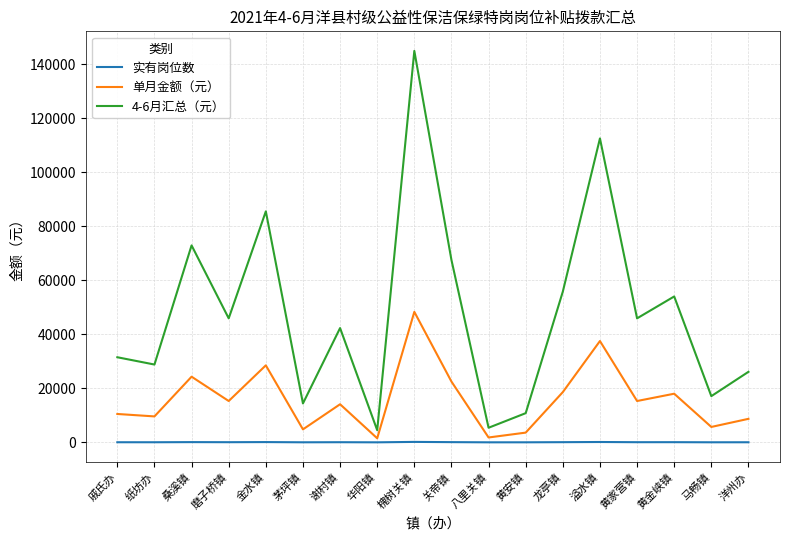

Between 金水镇 and 龙亭镇, which series saw the biggest shift?

4-6月汇总（元）